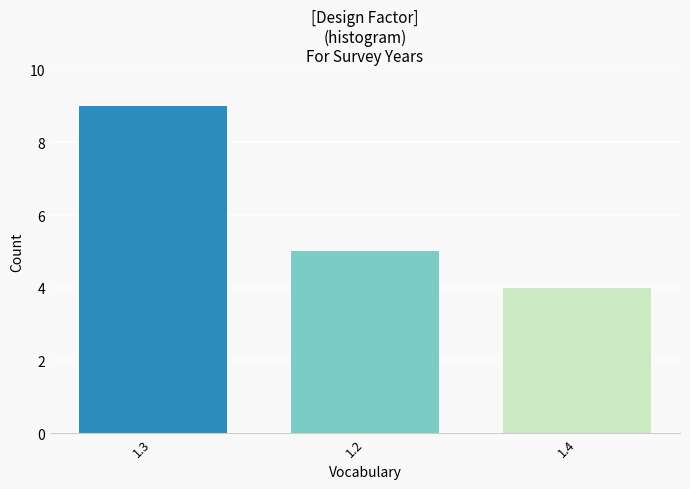

Reading left to right, what are all the values shown in this chart?

1.3=9	1.2=5	1.4=4